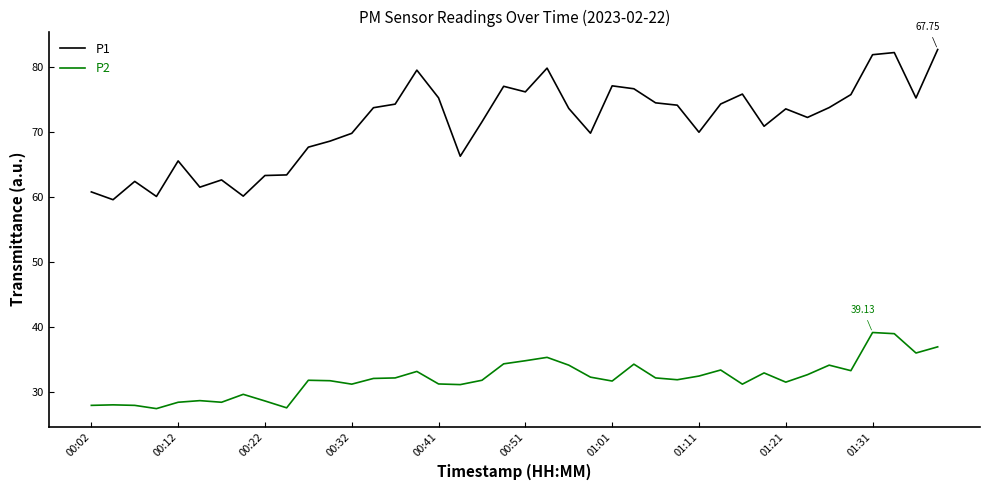

Does the chart display data point markers on the line(s)?

No